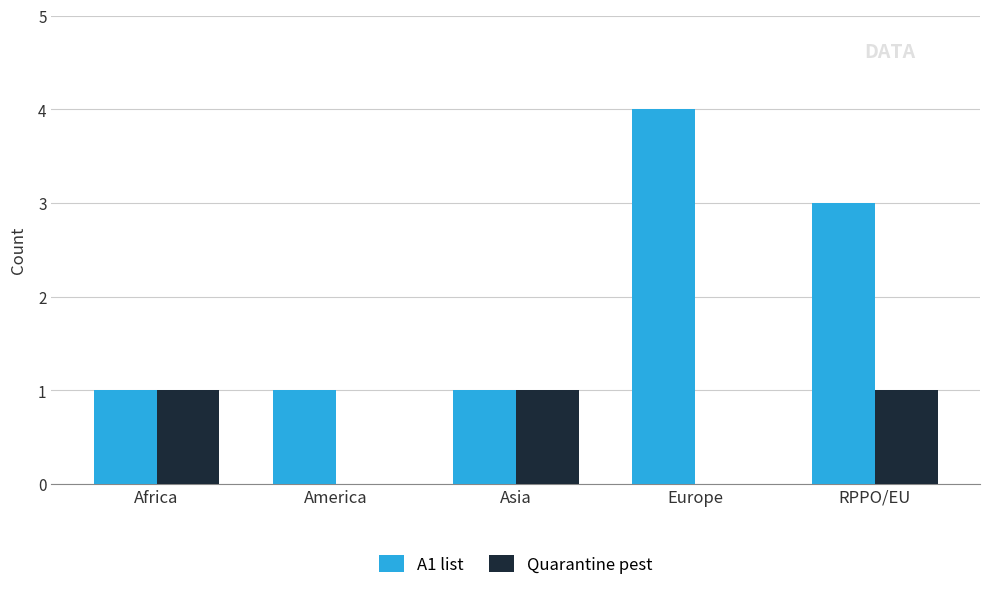

How many groups of bars are there?

5